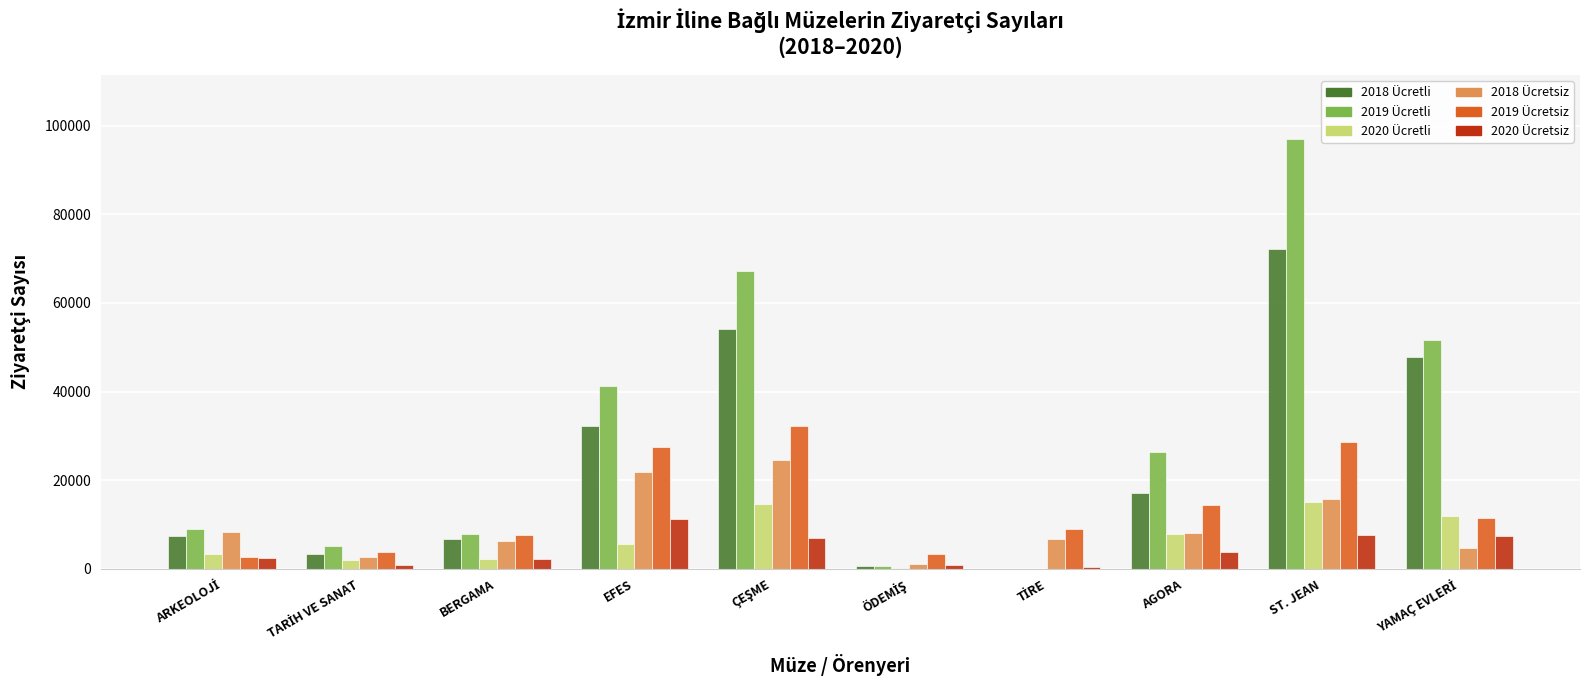

True or false: 2019 Ücretsiz has a value of 40440 at ST. JEAN.

False